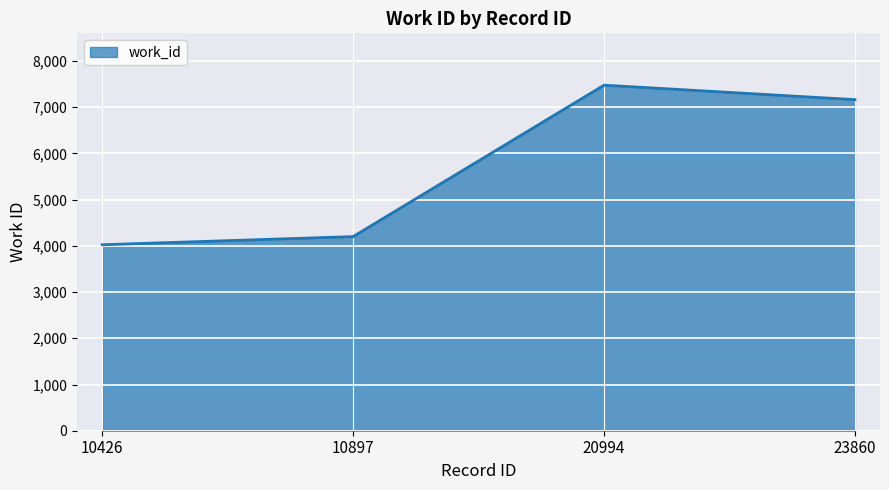

The chart shows a value of 4200 at 10897. True or false?

True